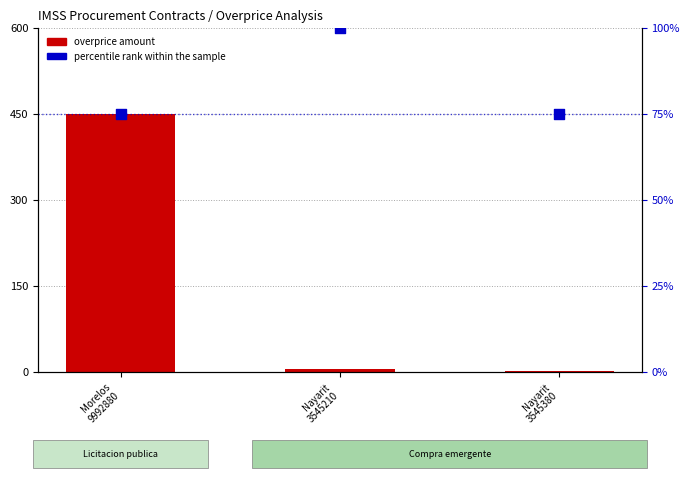

Which series has the widest spread of Y values?

overprice amount